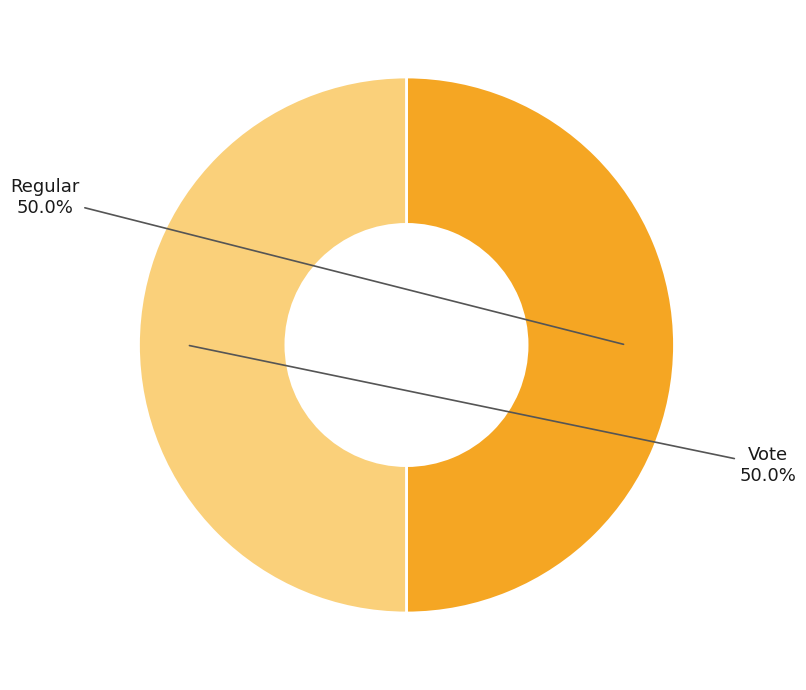

To the nearest percent, what is the combined percentage of Vote and Regular?

100%